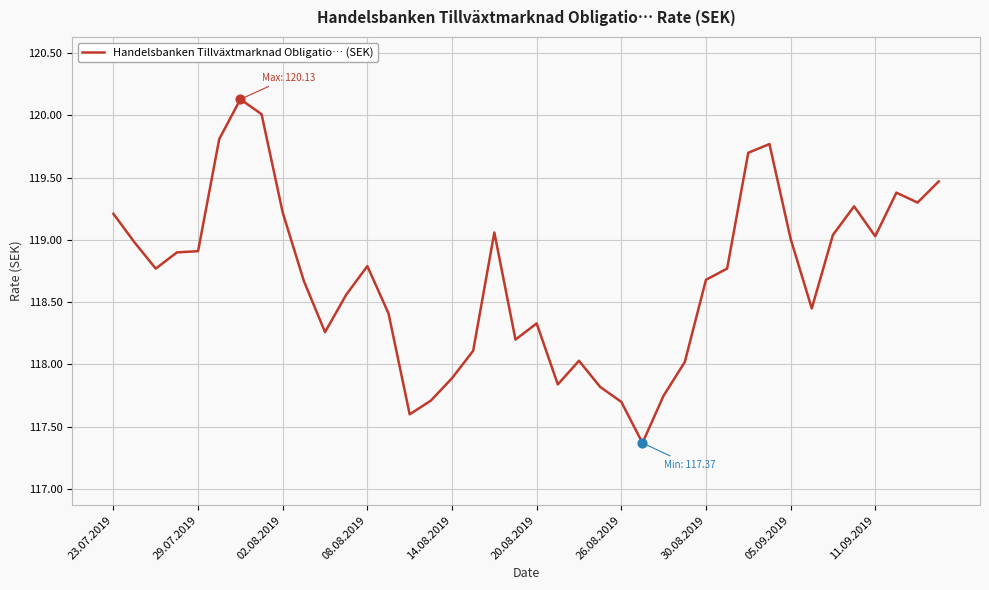

What is the difference between the maximum and minimum values?

2.8